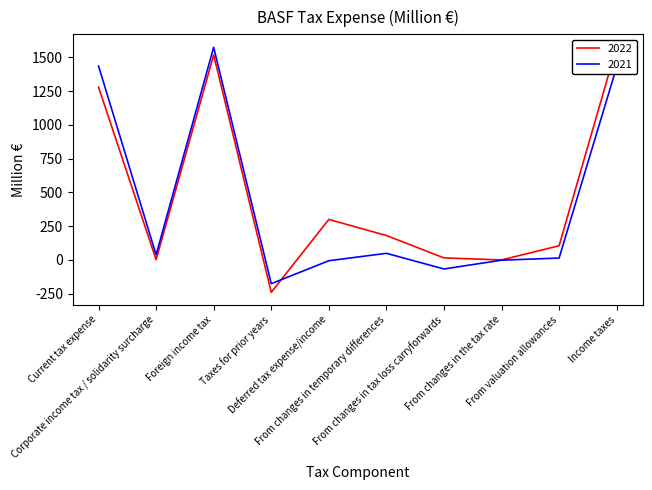

What is the label of the 4th point from the right?

From changes in tax loss carryforwards